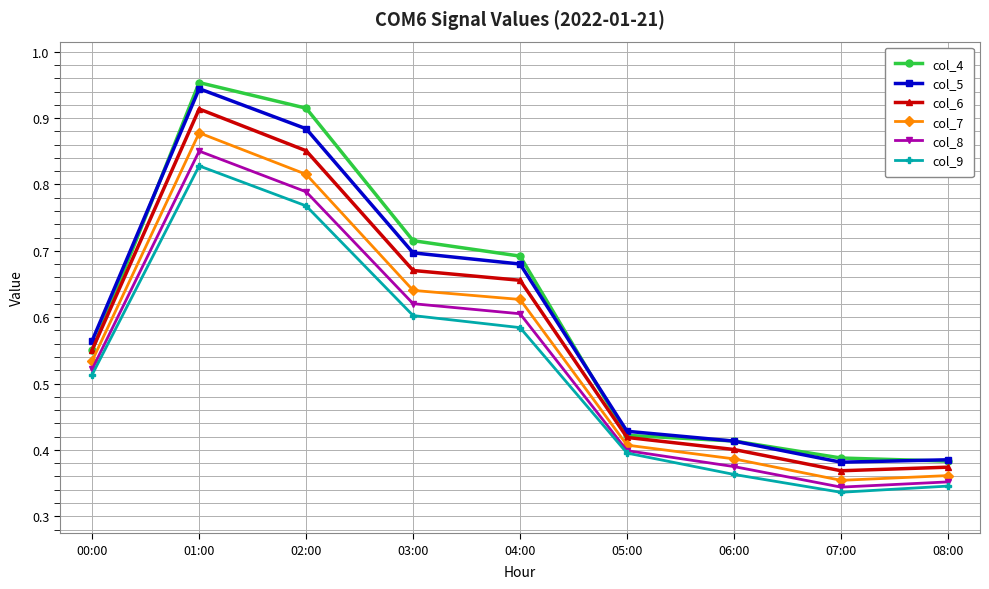

Between 03:00 and 07:00, which series saw the biggest shift?

col_4